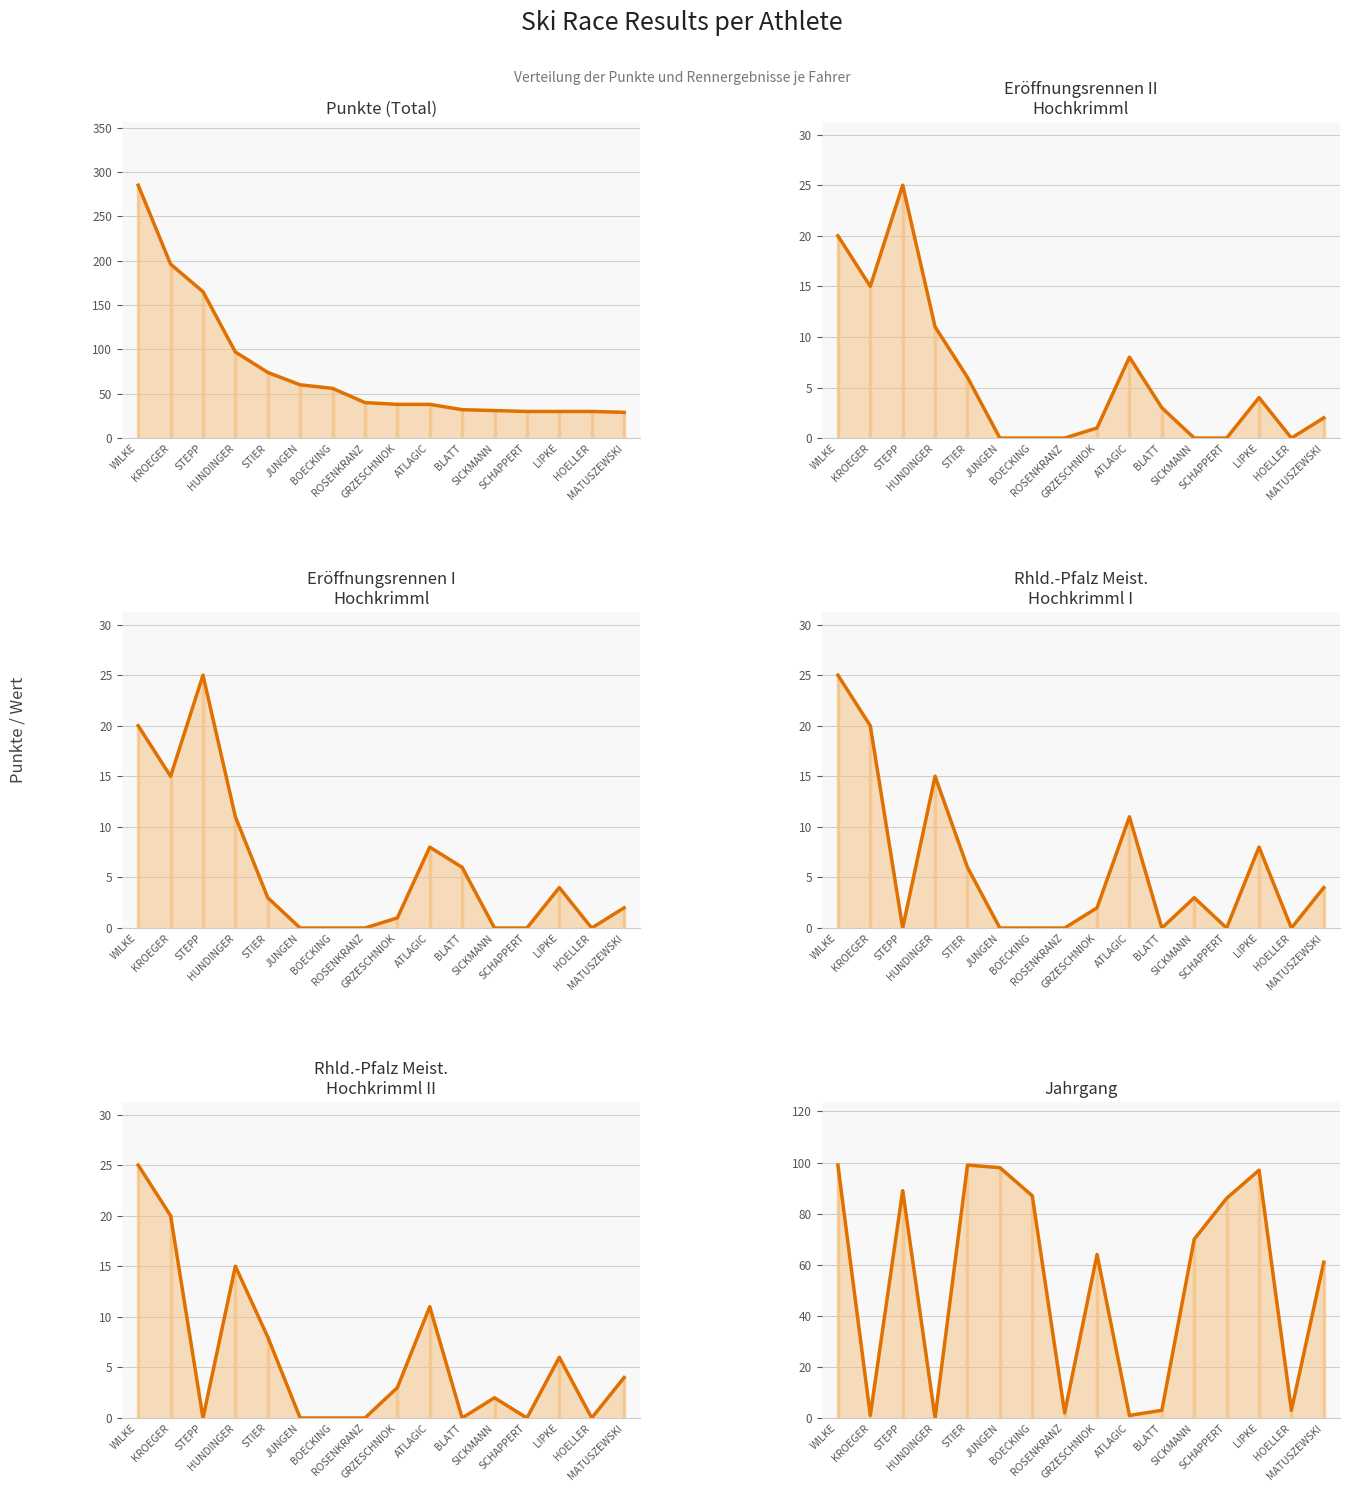

After their last crossing, which series has the higher values: Punkte or JG?

JG